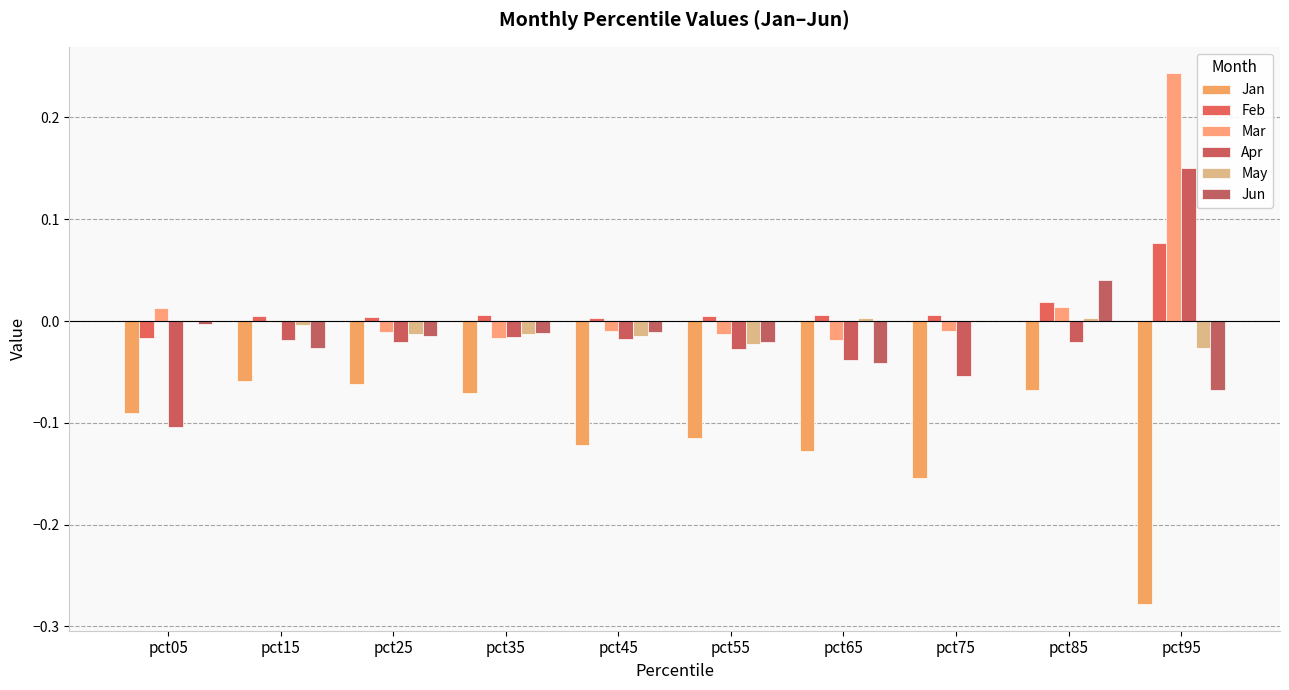

What is the total value across all series at pct45?

-0.2